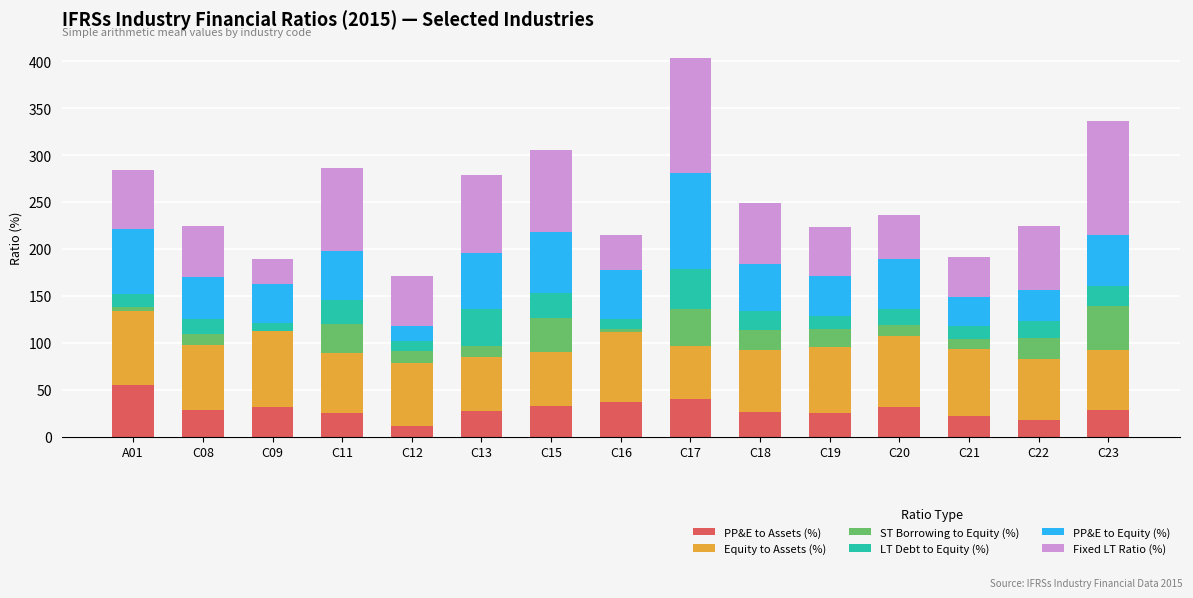

At which category is the sum across all series the highest?

C17